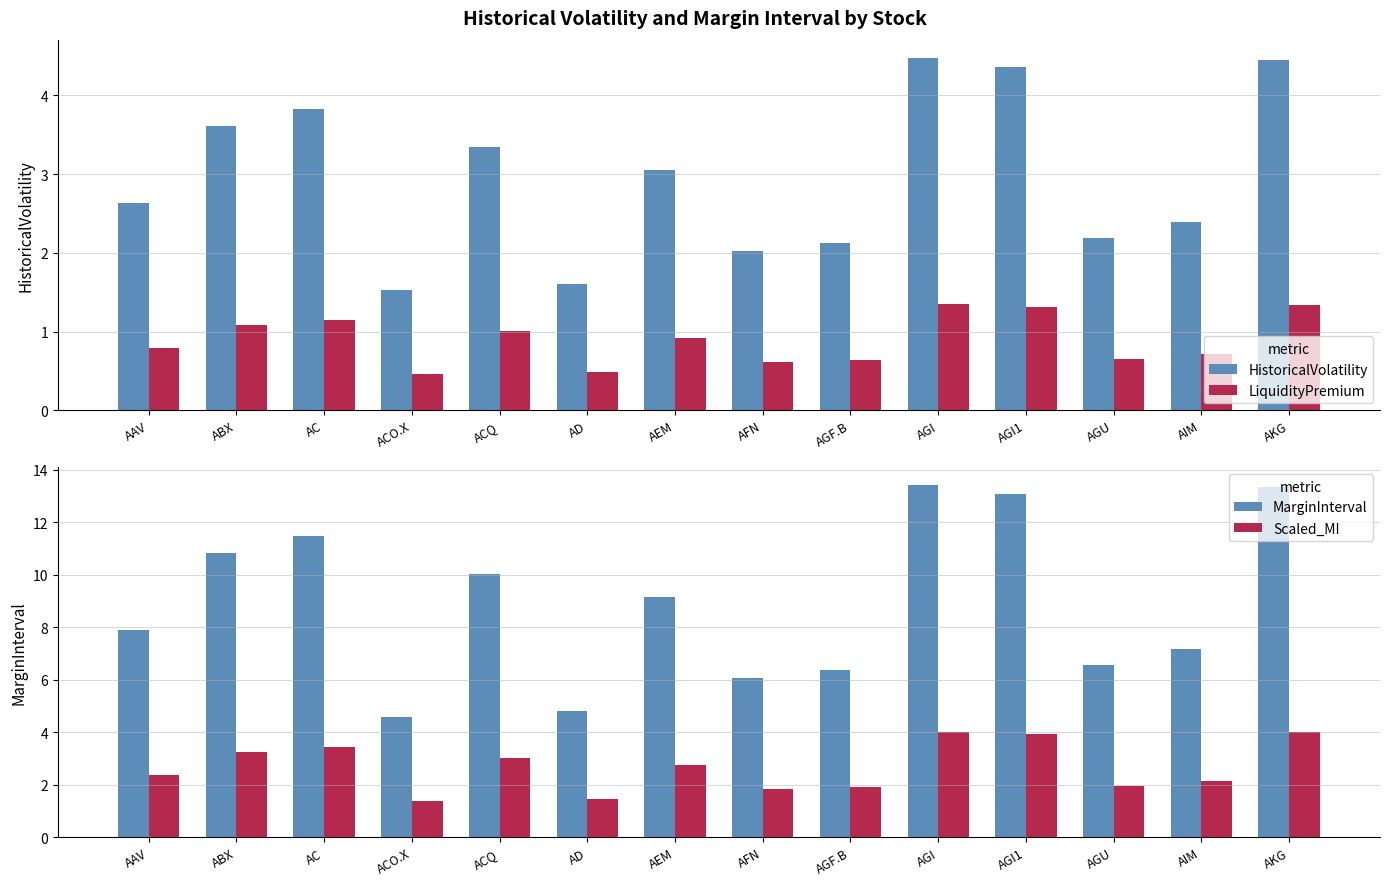

What value does the MarginInterval series have at AGF.B?

6.4